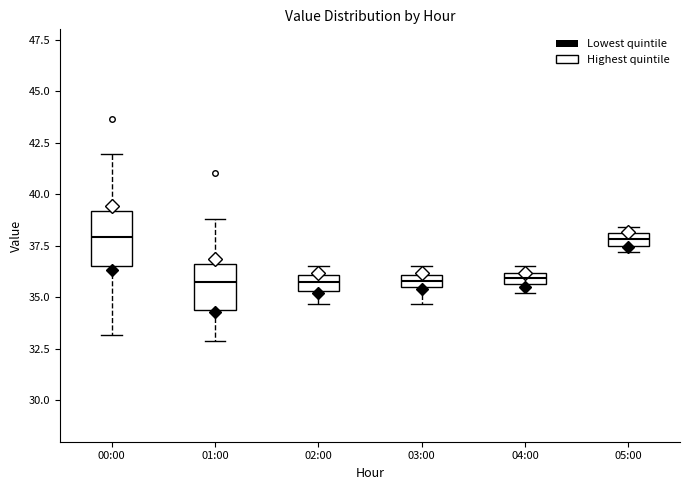

Where does the upper whisker of the box for 00:00 end on the y-axis? The values are not printed on the chart, so give them approximately, as read against the axis.

42.0